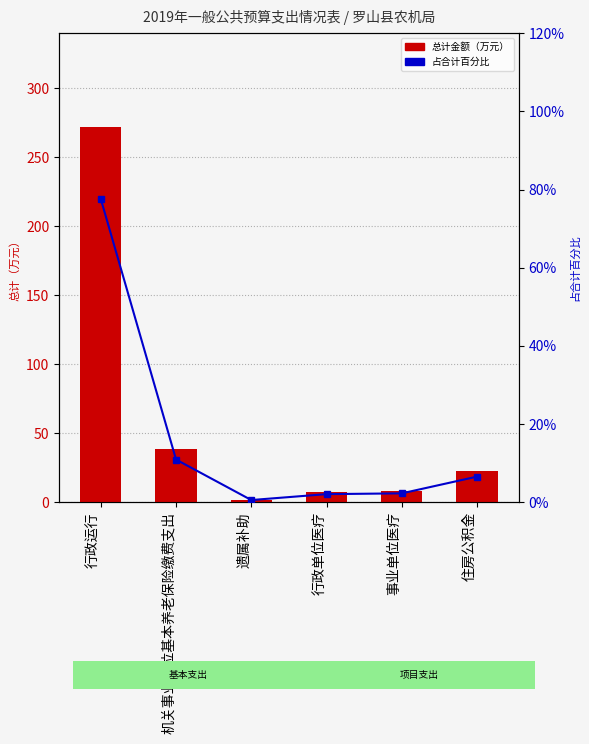

What is the difference between the 总计金额（万元） values at 行政运行 and 行政单位医疗?

264.6